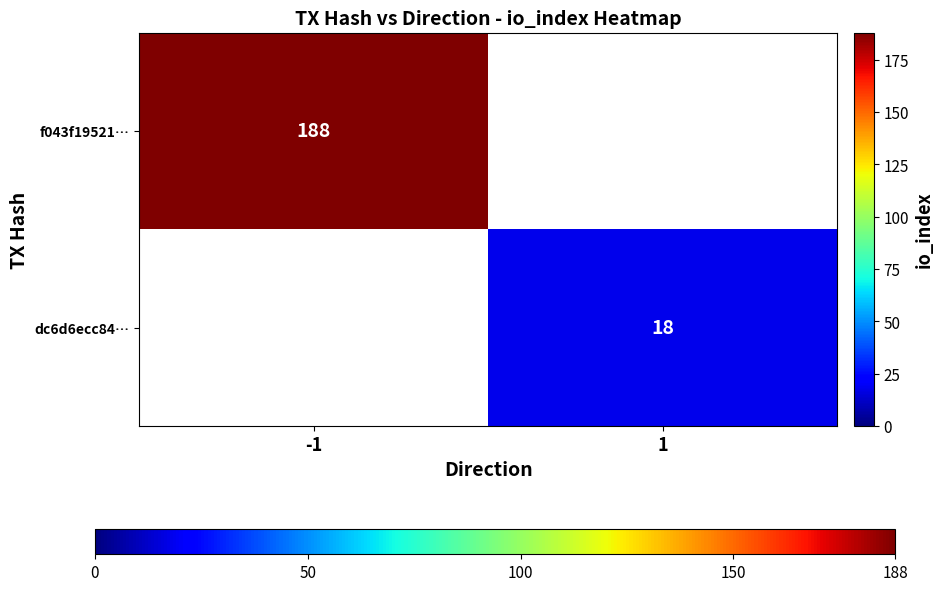

Which category has the lowest value across all series?

1